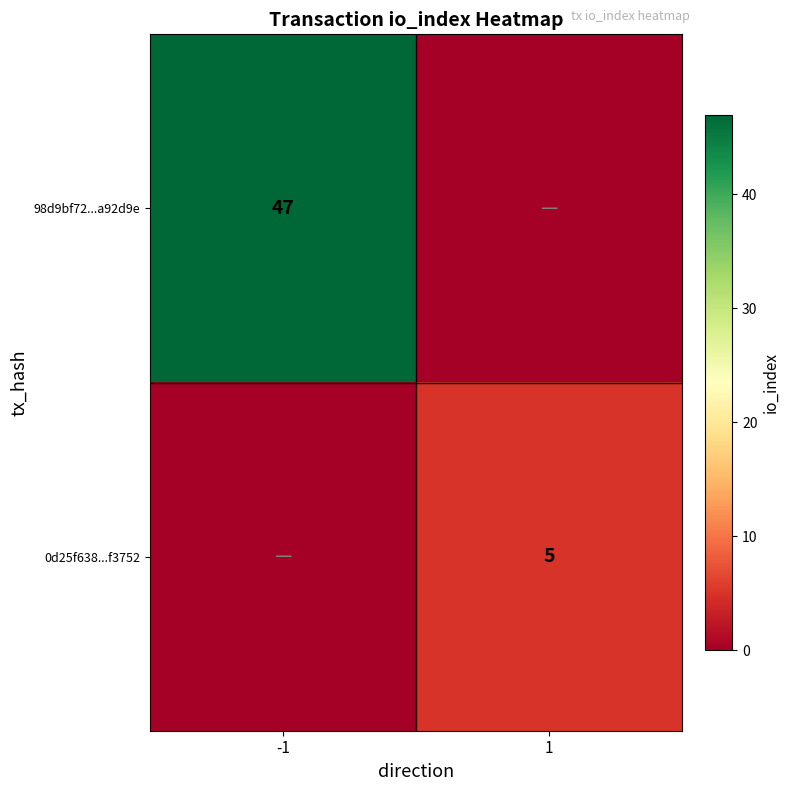

Which has a higher value, 1 or -1?

-1